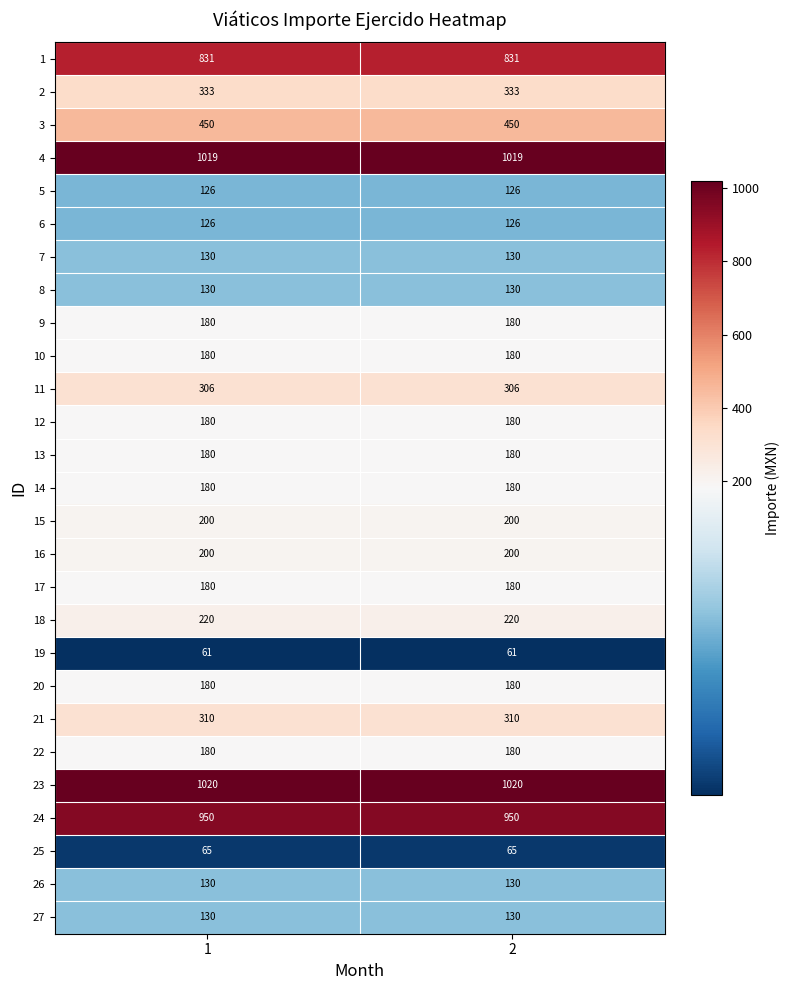

At how many categories does at least one series exceed 742?

2